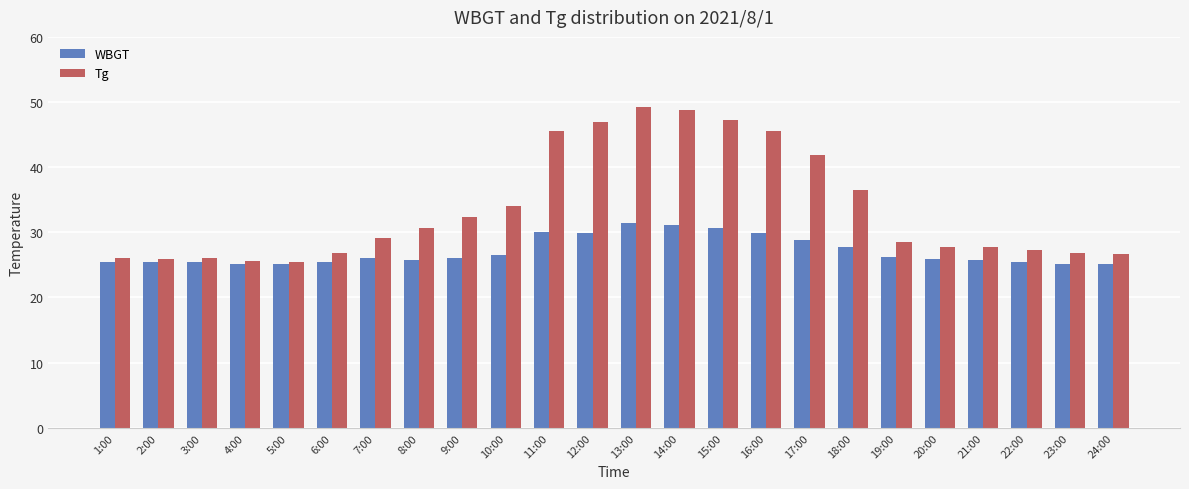

What is the maximum value for WBGT?

31.4